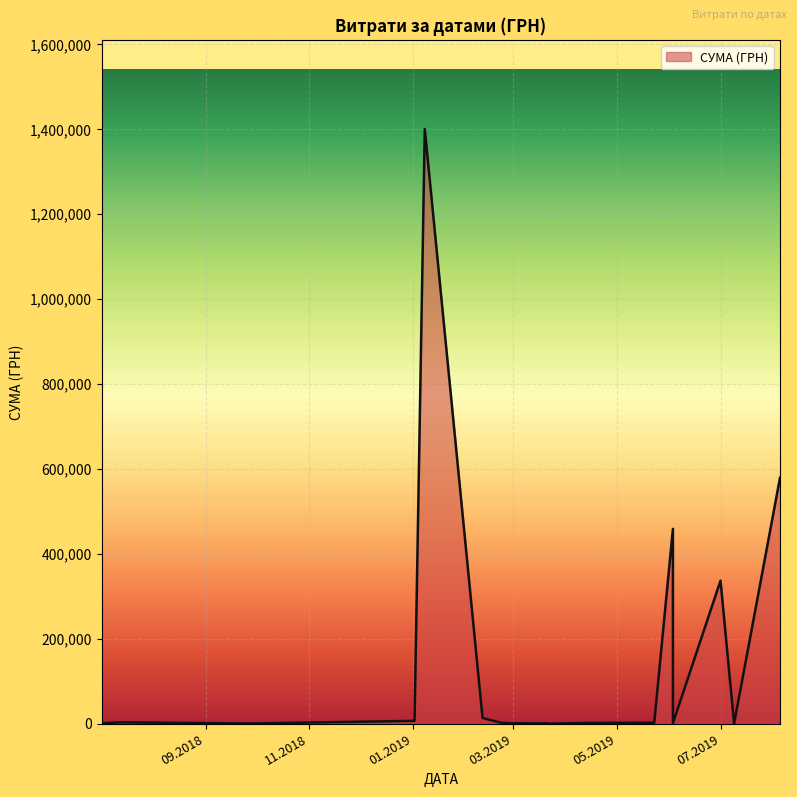

How many distinct data groups are displayed?

1